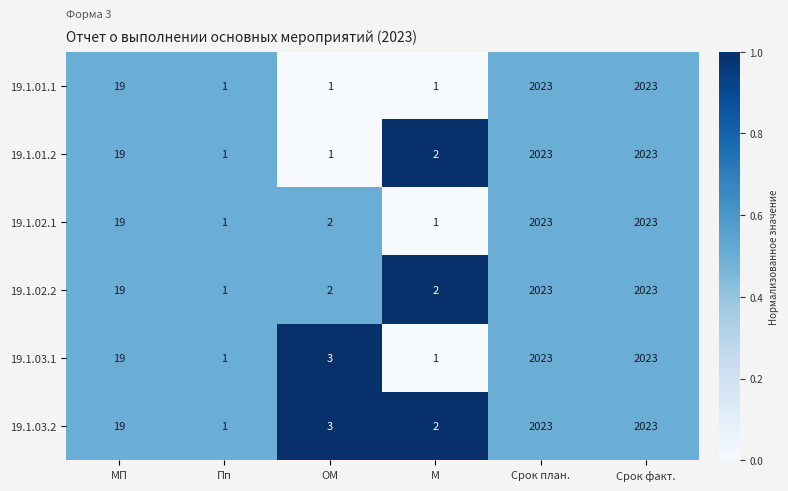

At which label is 19.1.03.2 closest to 1012?

МП